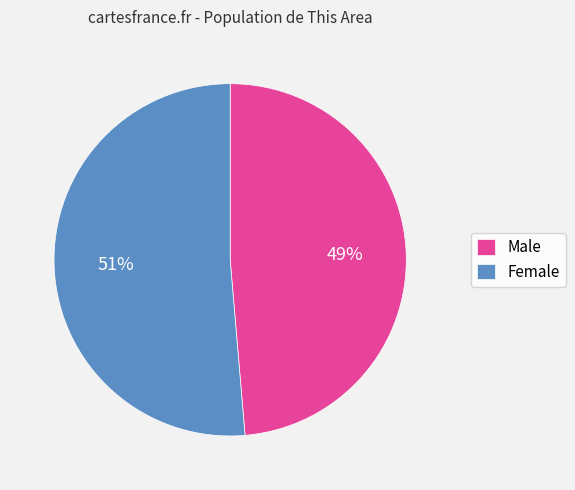

Which category has the biggest portion of the pie?

Female